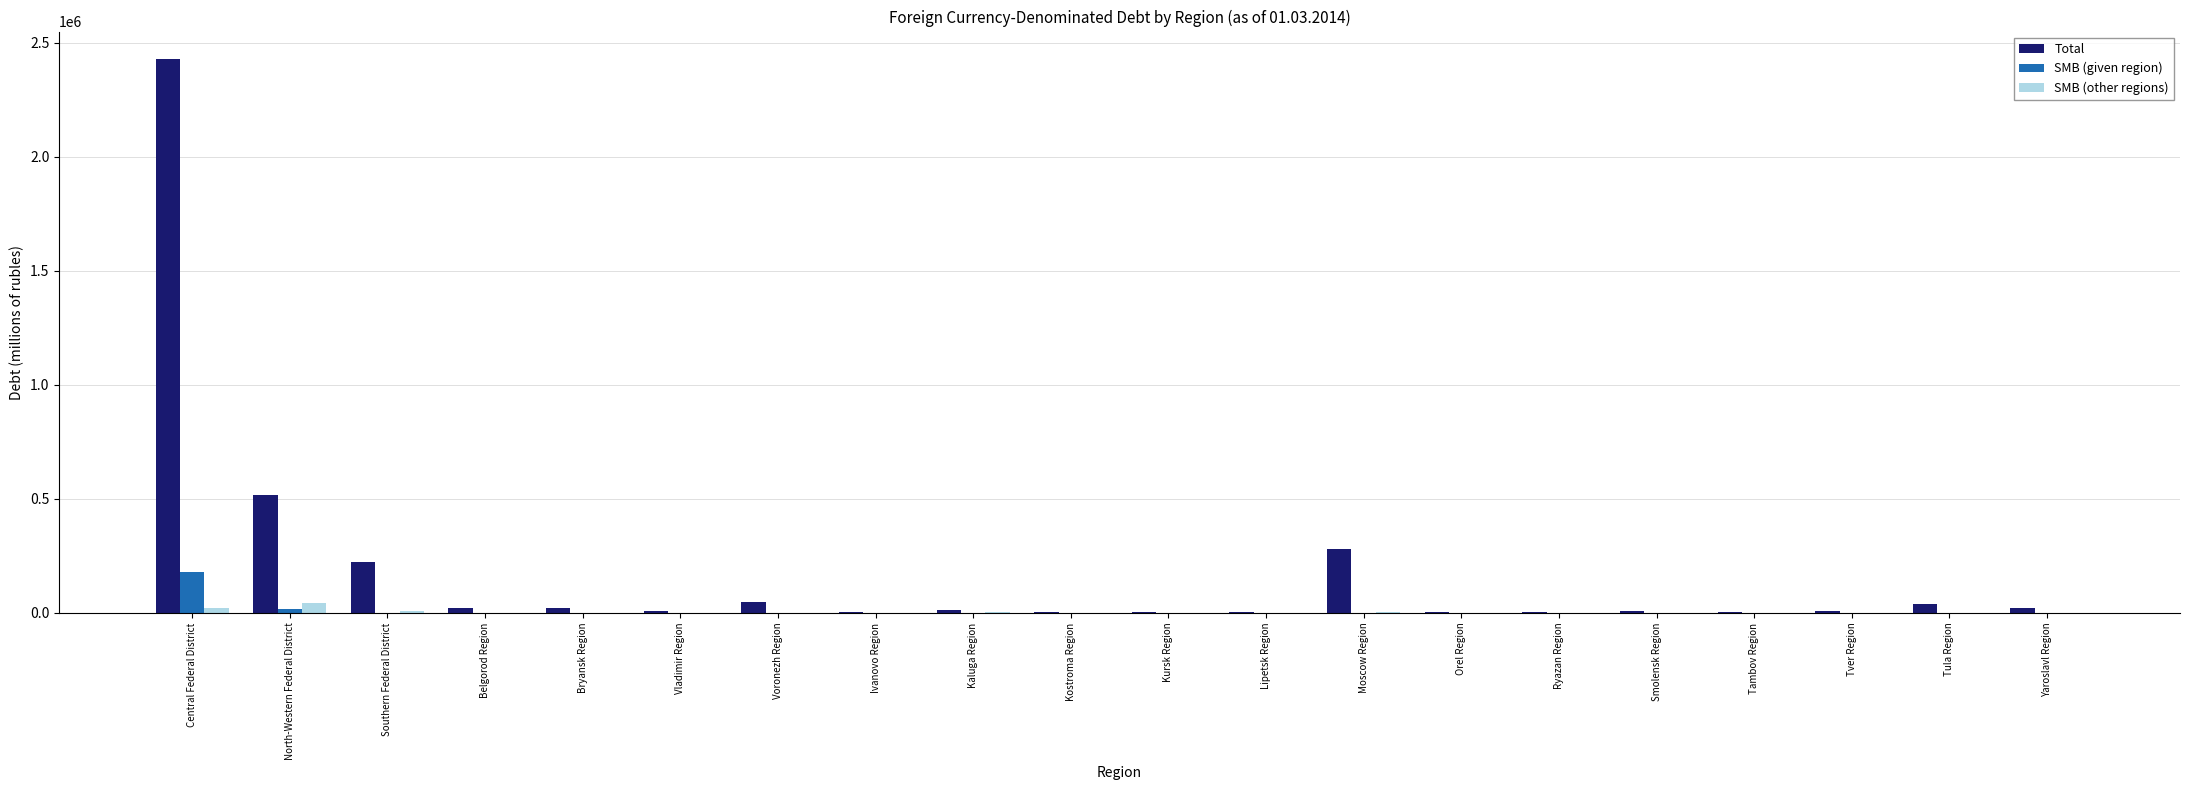

Count the number of categories in the chart.

20